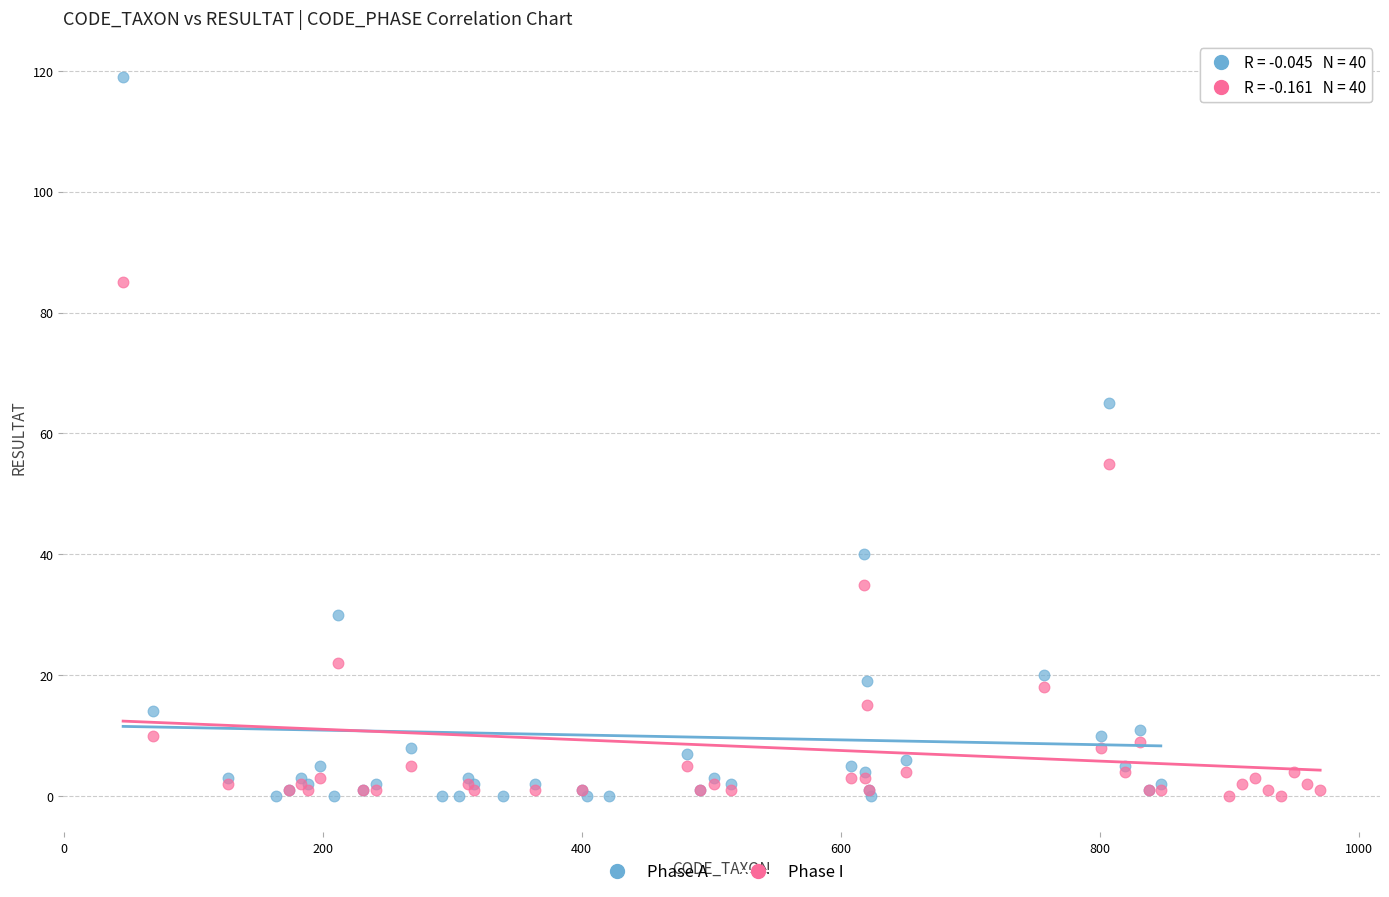

Which series contains the highest Y value?

Phase A